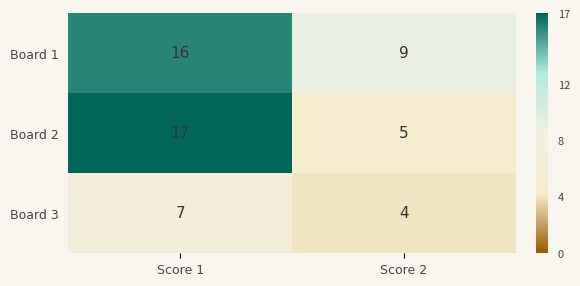

How many categories are shown in the chart?

2